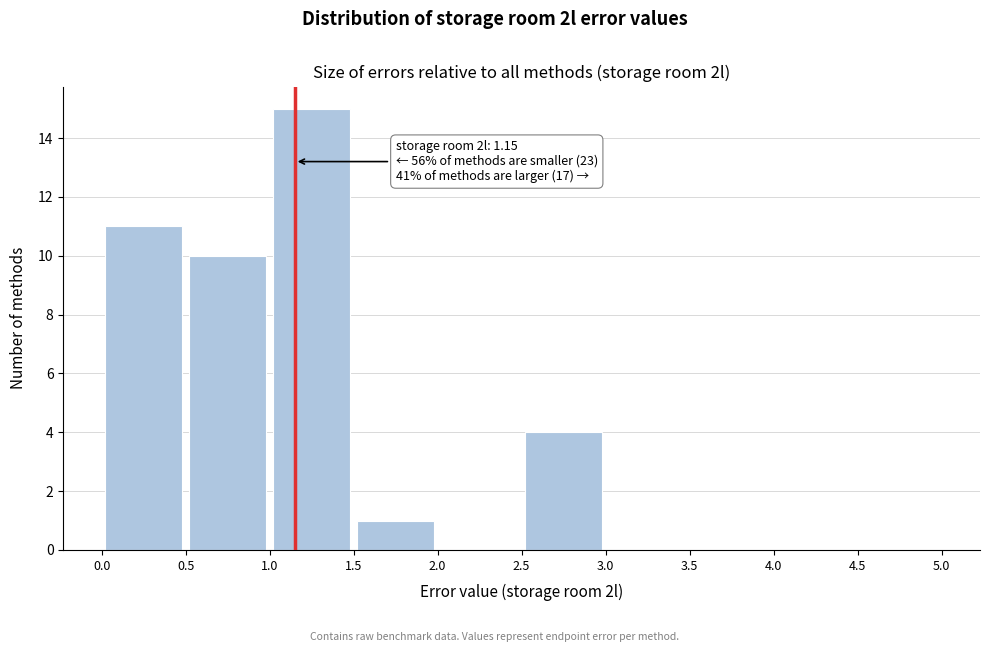

Which range on the x-axis has the tallest bar?

1.0 to 1.5